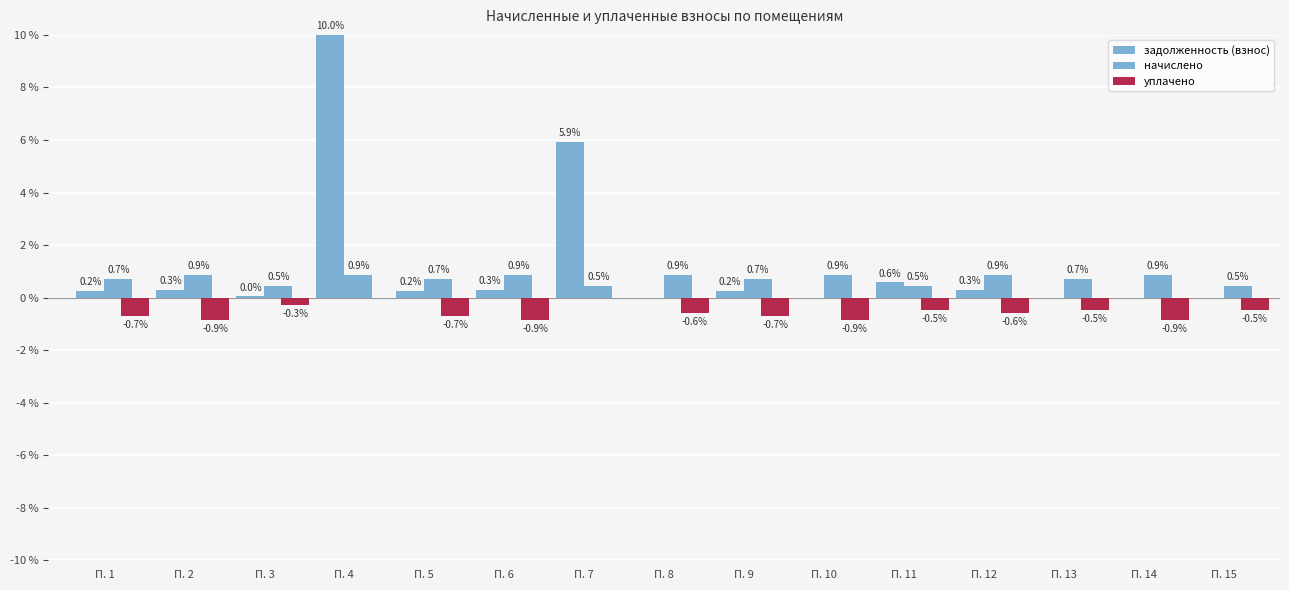

How many groups of bars are there?

15